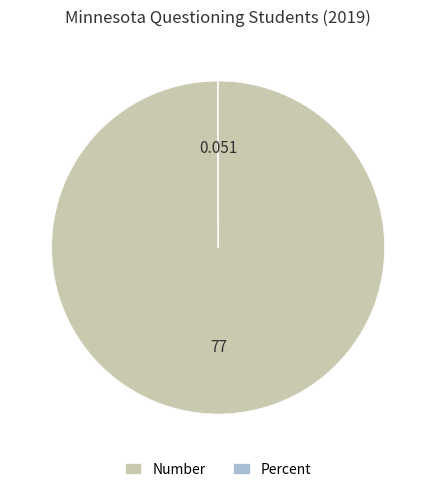

Which slice is the largest?

Number